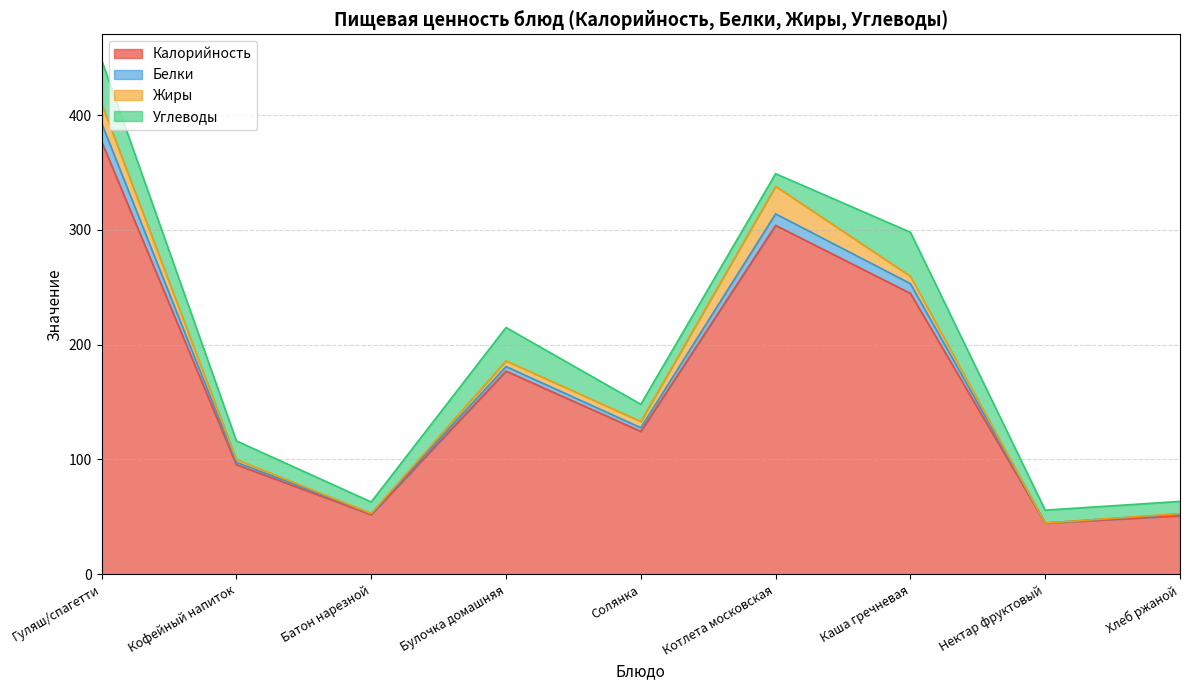

What is the sum of the Калорийность values at Нектар фруктовый and Батон нарезной?

96.6